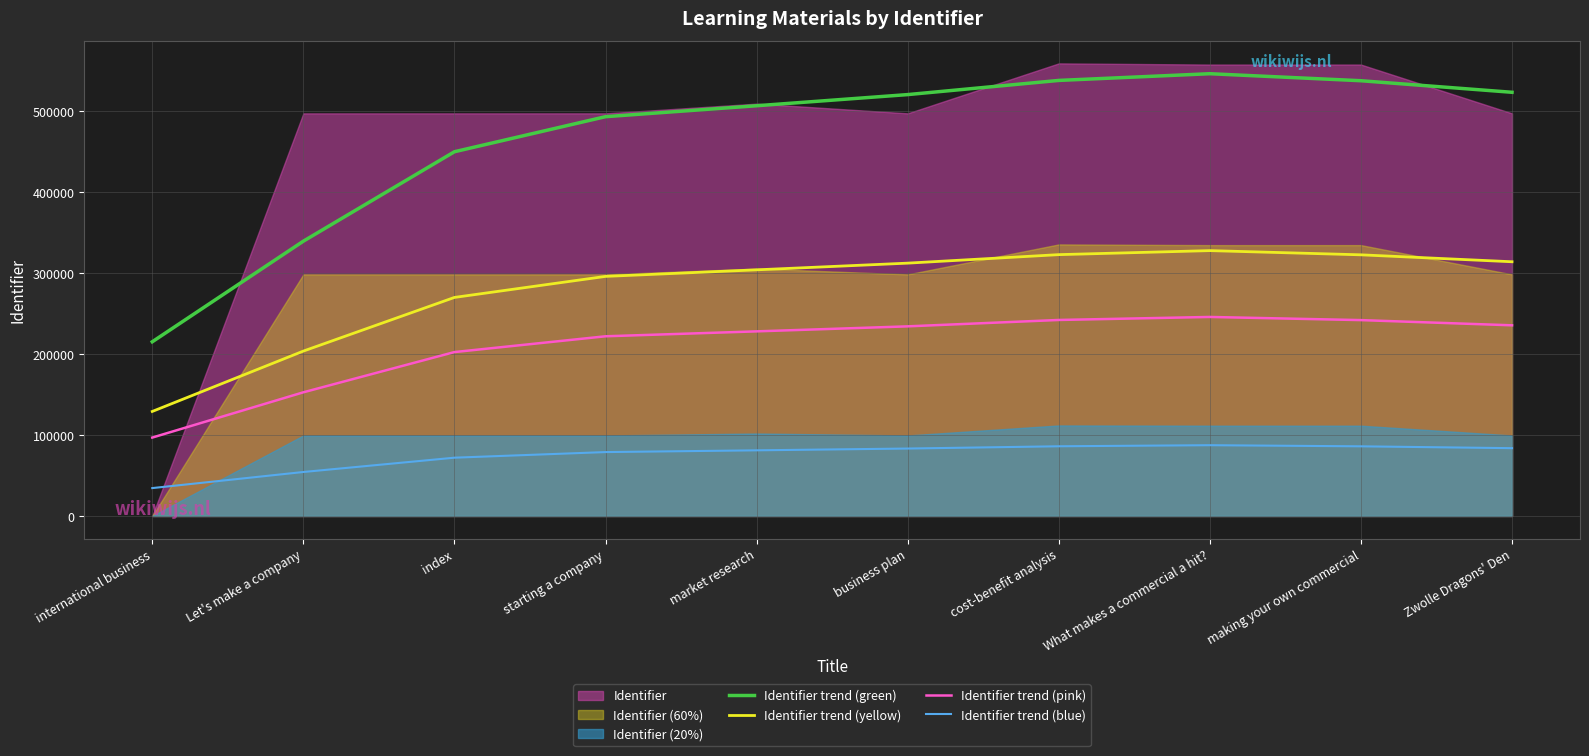

The value of Identifier trend (blue) at cost-benefit analysis is 154733.6. True or false?

False